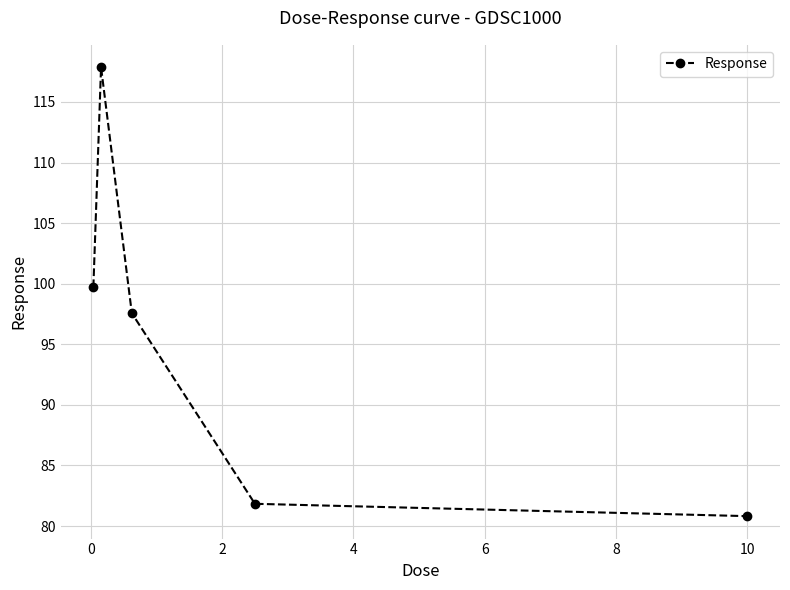

What is the maximum value shown in the chart?

117.9